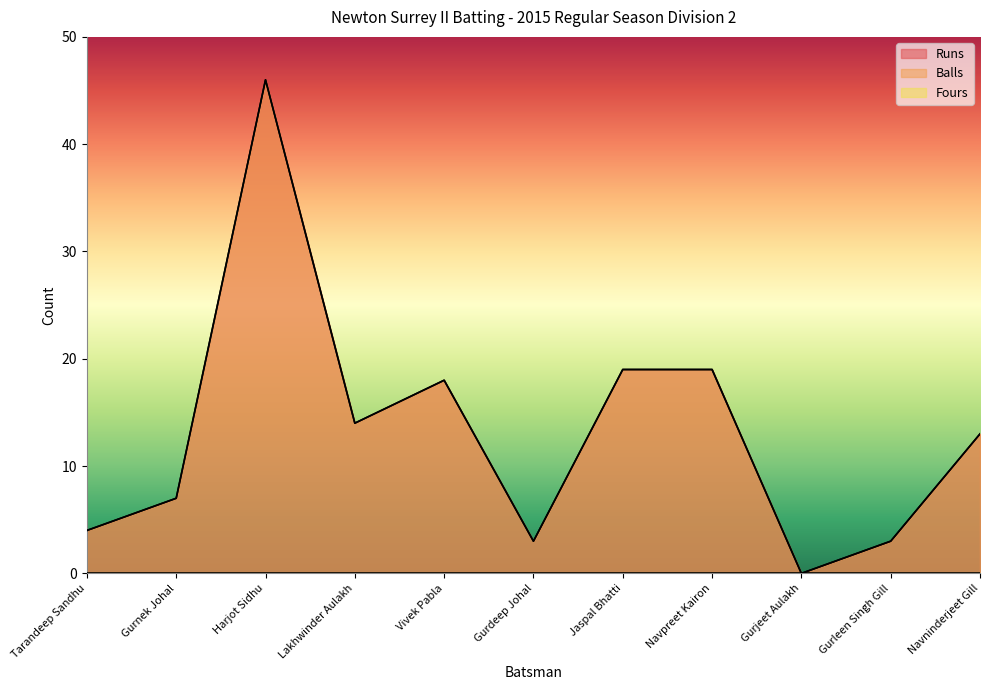

Is it true that Balls equals 7 at Tarandeep Sandhu?

False